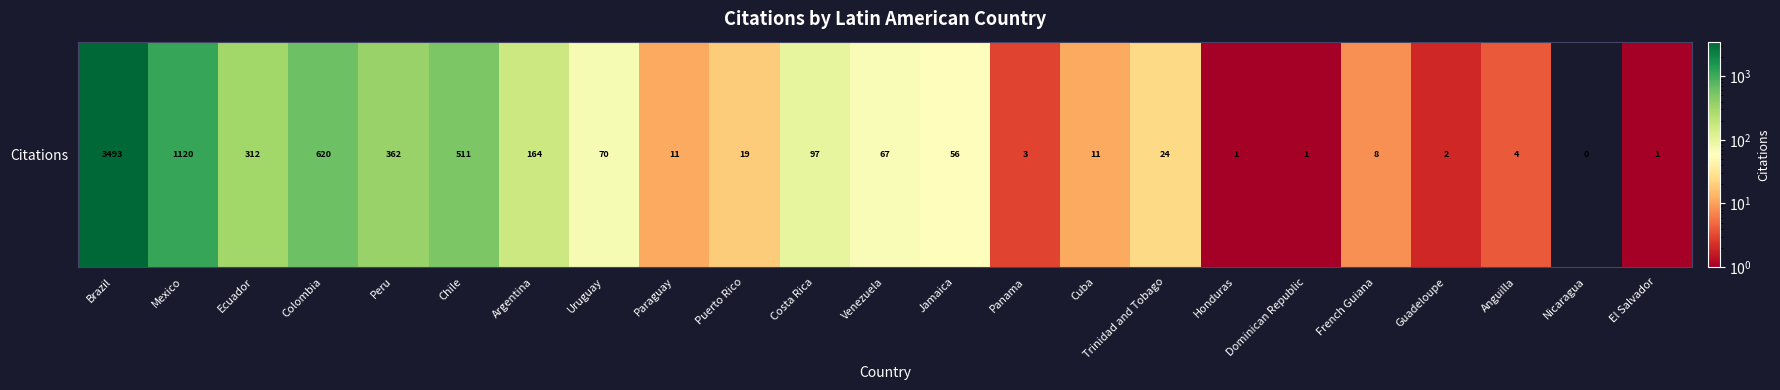

Reading left to right, extract all data points from this chart.

3493	1120	312	620	362	511	164	70	11	19	97	67	56	3	11	24	1	1	8	2	4	0	1